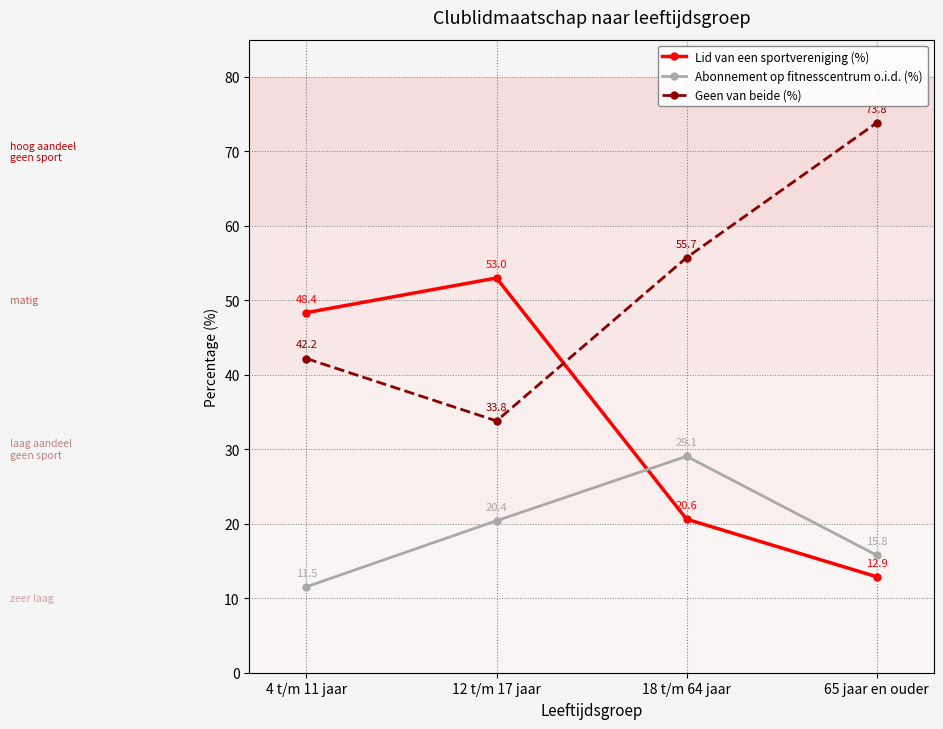

How many intersections are there between Abonnement op fitnesscentrum o.i.d. (%) and Lid van een sportvereniging (%)?

1